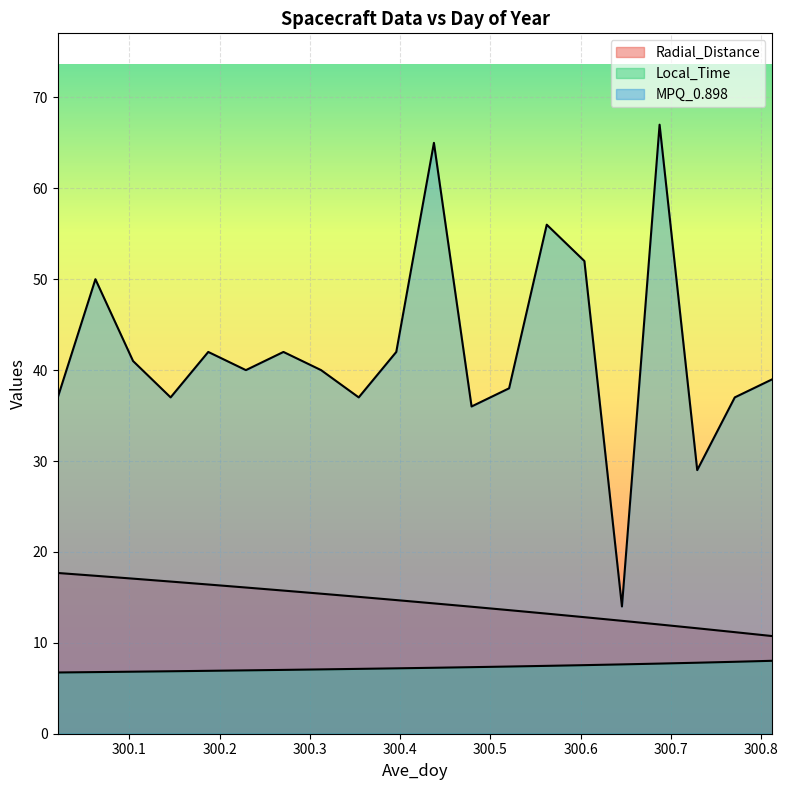

What are all the series names shown in the legend?

Radial_Distance, Local_Time, MPQ_0.898